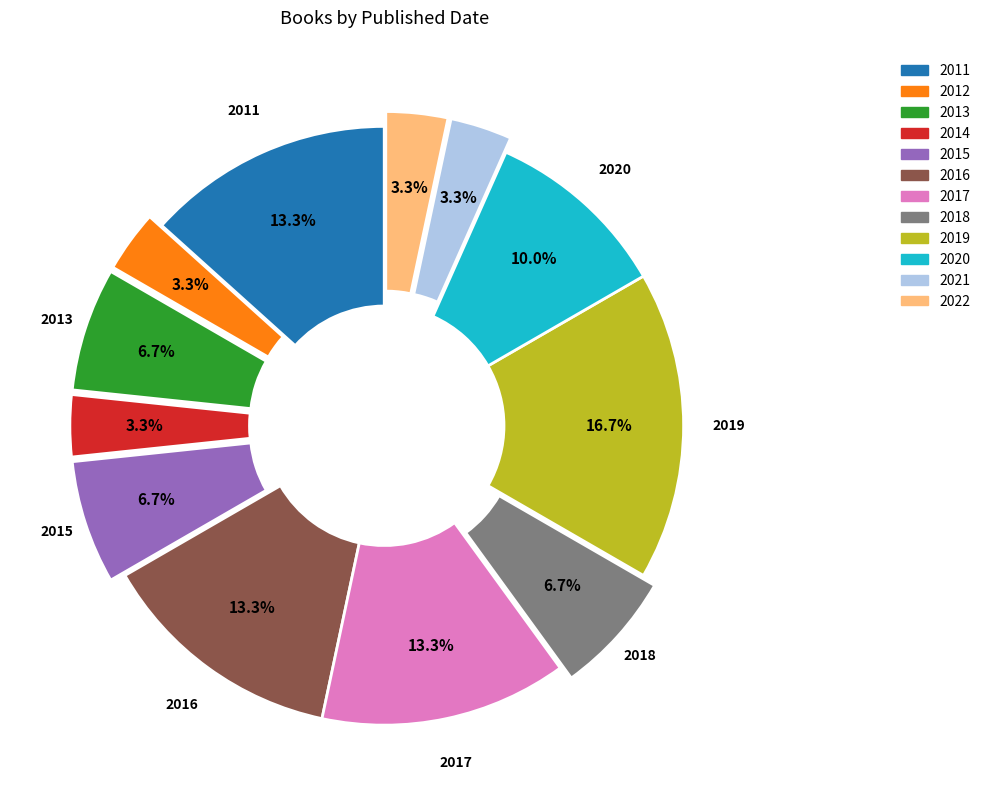

To the nearest percent, what percentage of the pie is 2017?

13%